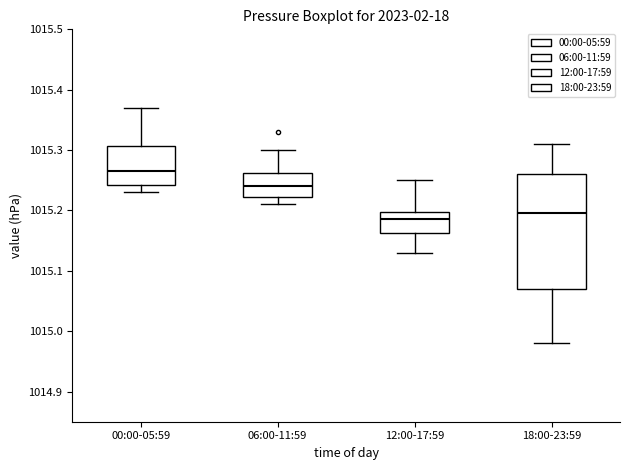

Reading left to right, transcribe this box plot: for each box, give where its median line is, the range the box spans, and where its two whiskers end, as read against the y-axis. The values are not printed on the chart, so give them approximately, as read against the axis.

00:00-05:59: median 1015.27, box 1015.24 to 1015.31, whiskers 1015.23 to 1015.37
06:00-11:59: median 1015.24, box 1015.22 to 1015.26, whiskers 1015.21 to 1015.30
12:00-17:59: median 1015.19, box 1015.16 to 1015.20, whiskers 1015.13 to 1015.25
18:00-23:59: median 1015.20, box 1015.07 to 1015.26, whiskers 1014.98 to 1015.31